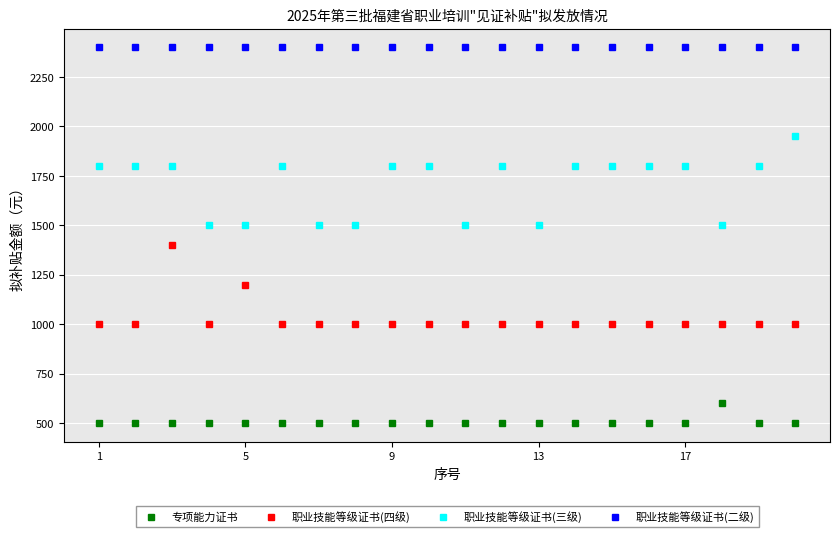

True or false: 专项能力证书 has more than 0 interior local peaks.

True